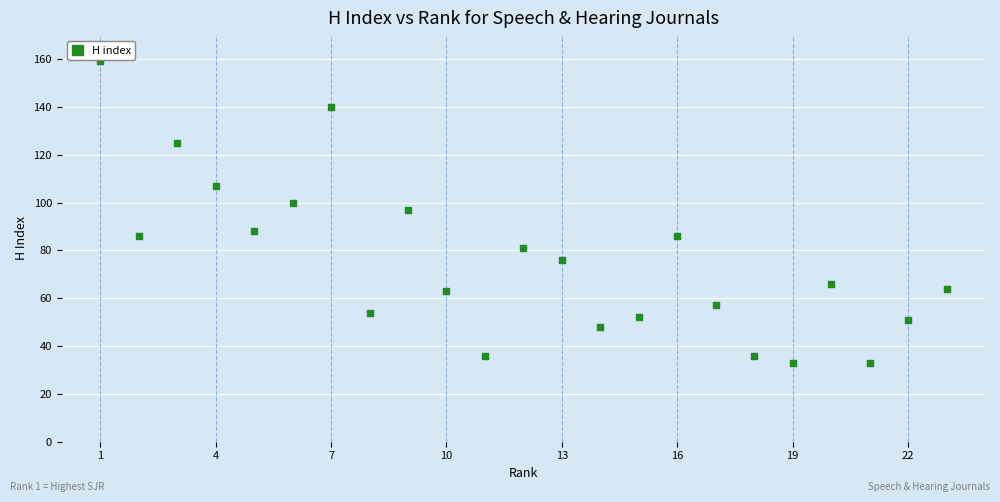

What is the range of Y values (max minus min)?

126